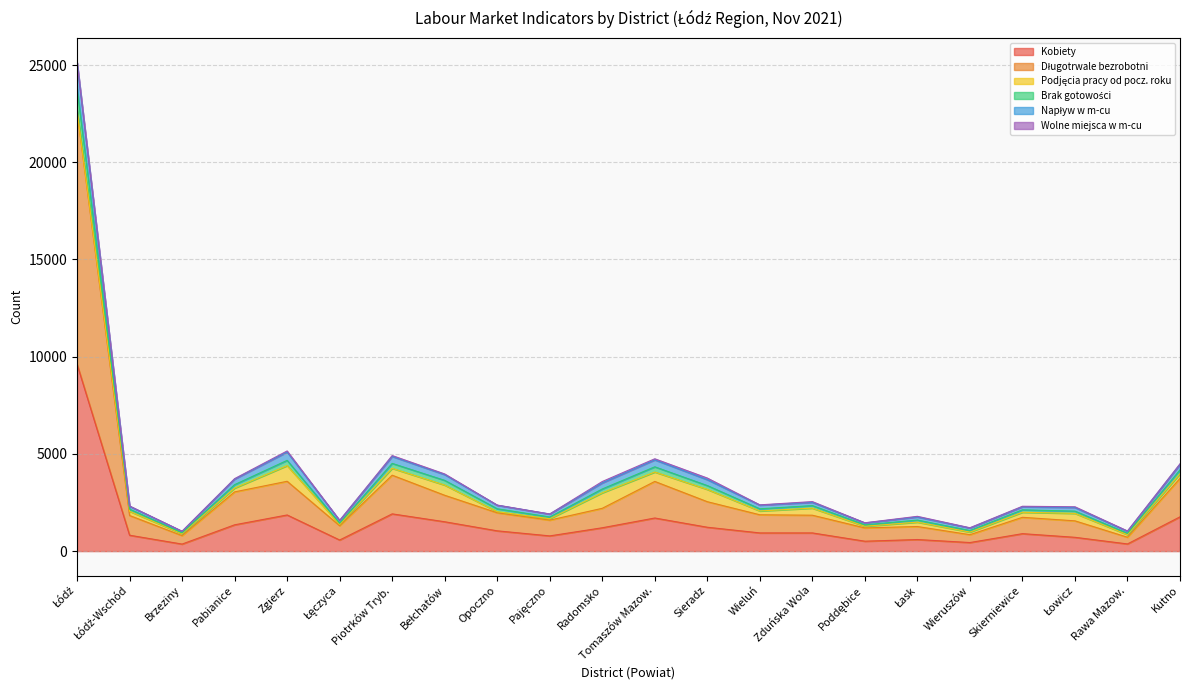

True or false: Długotrwale bezrobotni has a value of 902 at Sieradz.

False